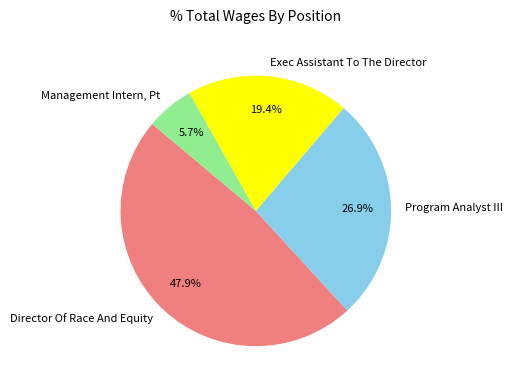

Count the number of slices in the pie.

4